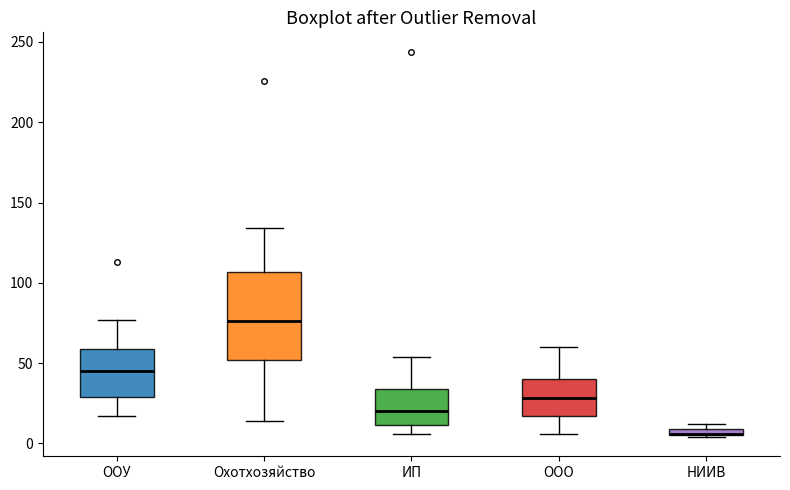

Comparing the boxes themselves (not the whiskers), which one is the tallest?

Охотхозяйство